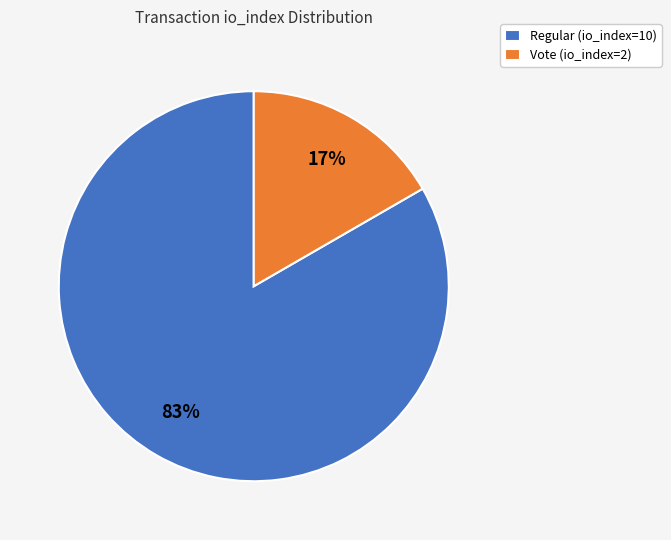

True or false: Vote (io_index=2) accounts for 7% of the total.

False